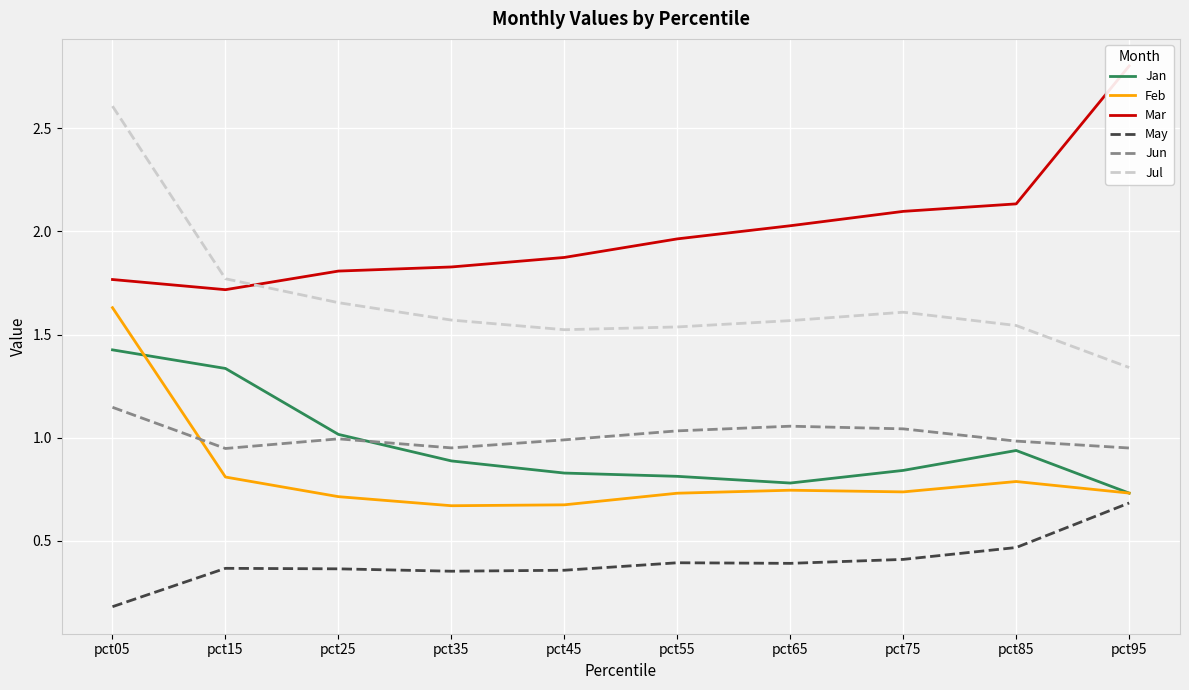

What is the total value across all series at pct25?

6.6